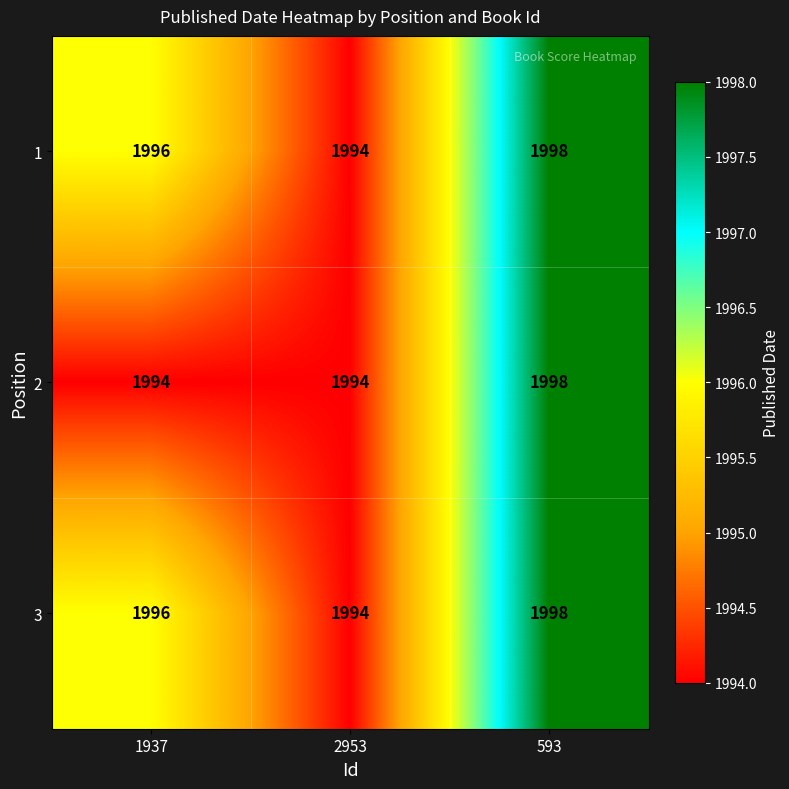

Reading right to left, list all the values displayed in this chart.

1: 1998	1994	1996
2: 1998	1994	1994
3: 1998	1994	1996